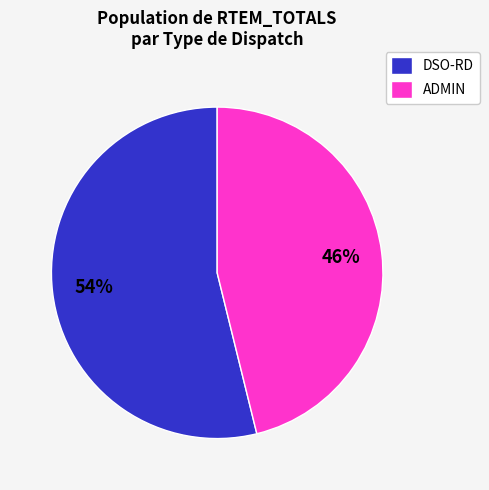

Is there any slice that represents more than half of the pie?

Yes